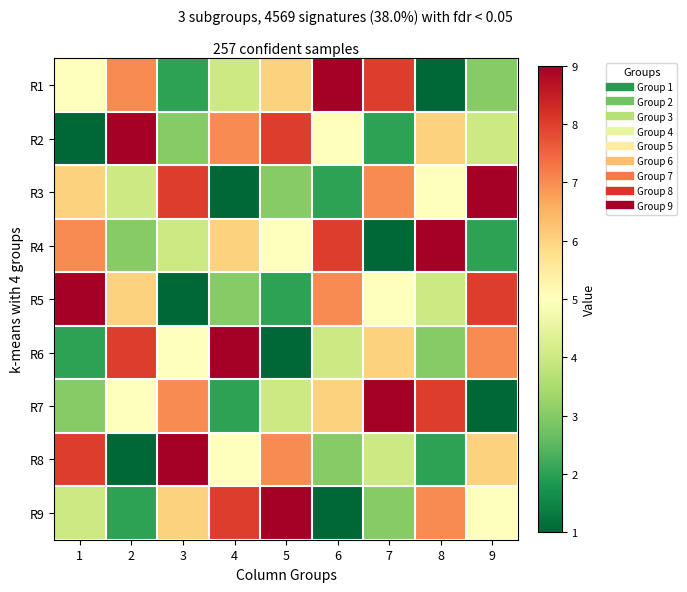

Reading left to right, list all the values displayed in this chart.

R1: 1=5	2=7	3=2	4=4	5=6	6=9	7=8	8=1	9=3
R2: 1=1	2=9	3=3	4=7	5=8	6=5	7=2	8=6	9=4
R3: 1=6	2=4	3=8	4=1	5=3	6=2	7=7	8=5	9=9
R4: 1=7	2=3	3=4	4=6	5=5	6=8	7=1	8=9	9=2
R5: 1=9	2=6	3=1	4=3	5=2	6=7	7=5	8=4	9=8
R6: 1=2	2=8	3=5	4=9	5=1	6=4	7=6	8=3	9=7
R7: 1=3	2=5	3=7	4=2	5=4	6=6	7=9	8=8	9=1
R8: 1=8	2=1	3=9	4=5	5=7	6=3	7=4	8=2	9=6
R9: 1=4	2=2	3=6	4=8	5=9	6=1	7=3	8=7	9=5